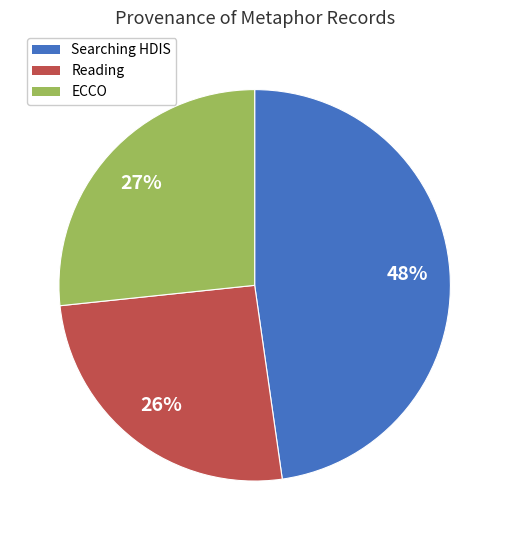

Rank the categories by value from highest to lowest.

Searching HDIS, ECCO, Reading